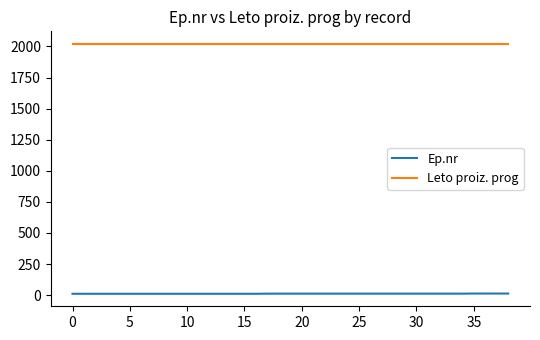

List the series in order of their overall mean, highest first.

Leto proiz. prog, Ep.nr